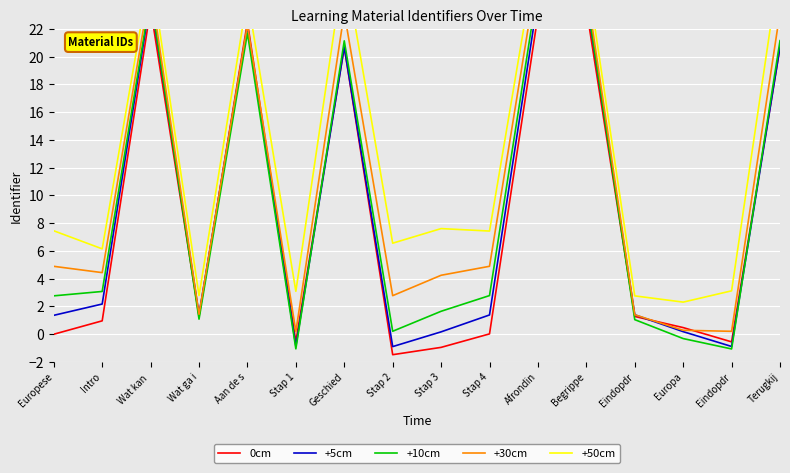

Is the value of +10cm at Begrippe greater than the value of +5cm at Aan de s?

Yes